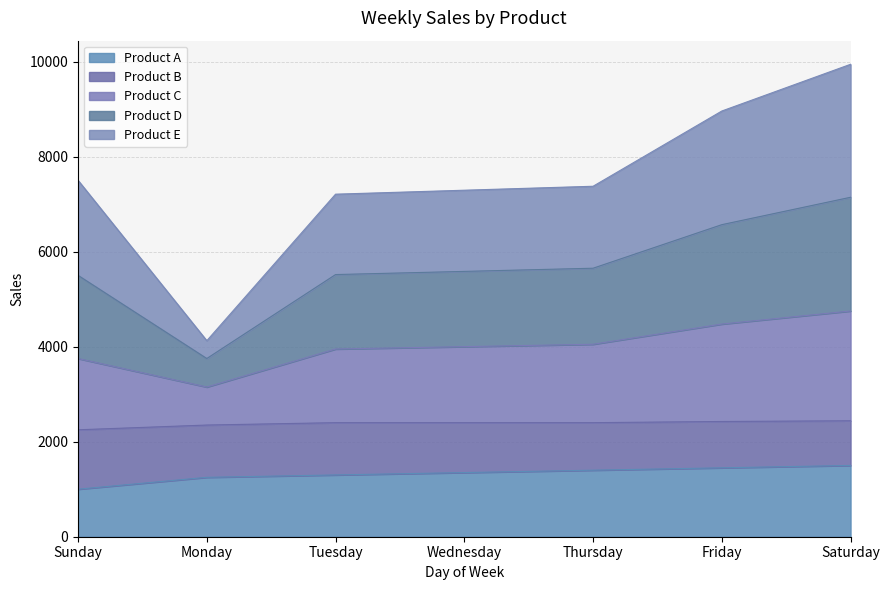

What is the total value across all series at Wednesday?

7291.7